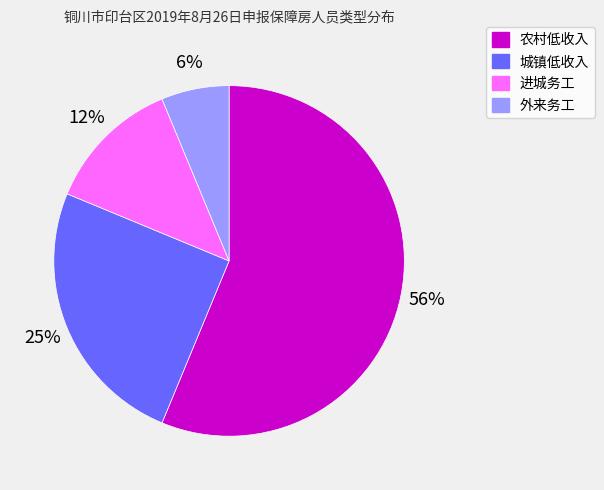

To the nearest percent, what is the average slice percentage?

25%